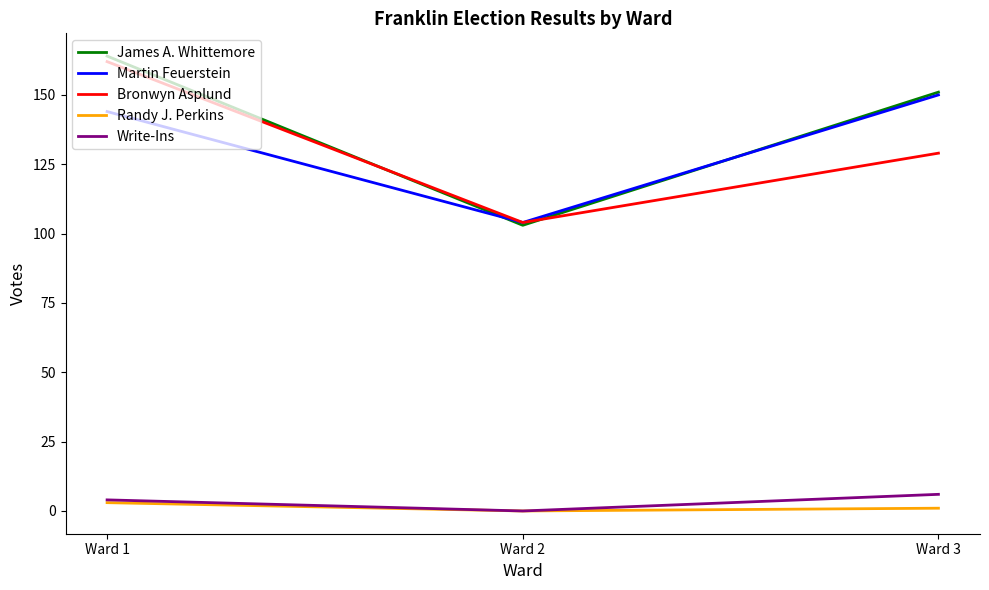

List the labels in order of Bronwyn Asplund value, smallest first.

Ward 2, Ward 3, Ward 1